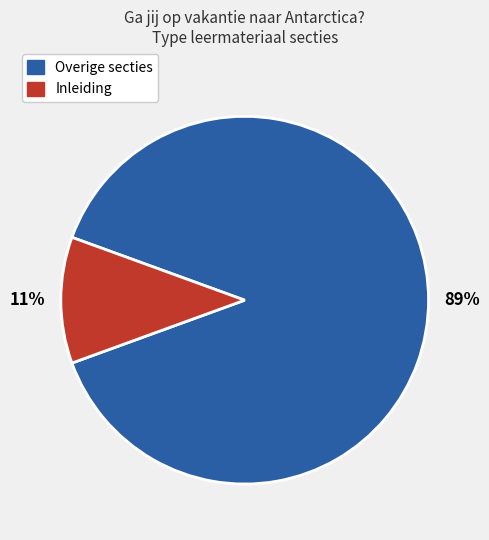

Does any single category account for the majority?

Yes